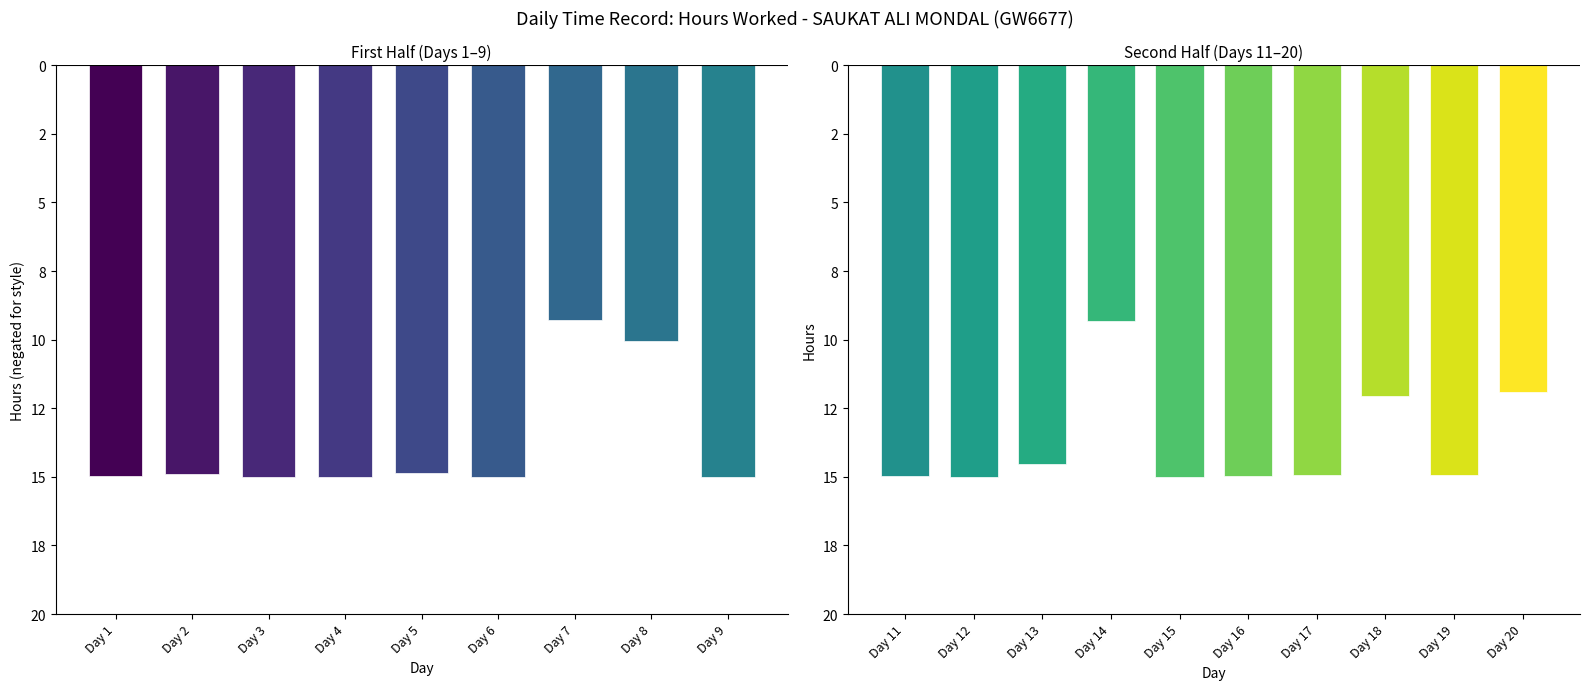

What is the sum of the Hours Worked values at 6 and 9?

30.0